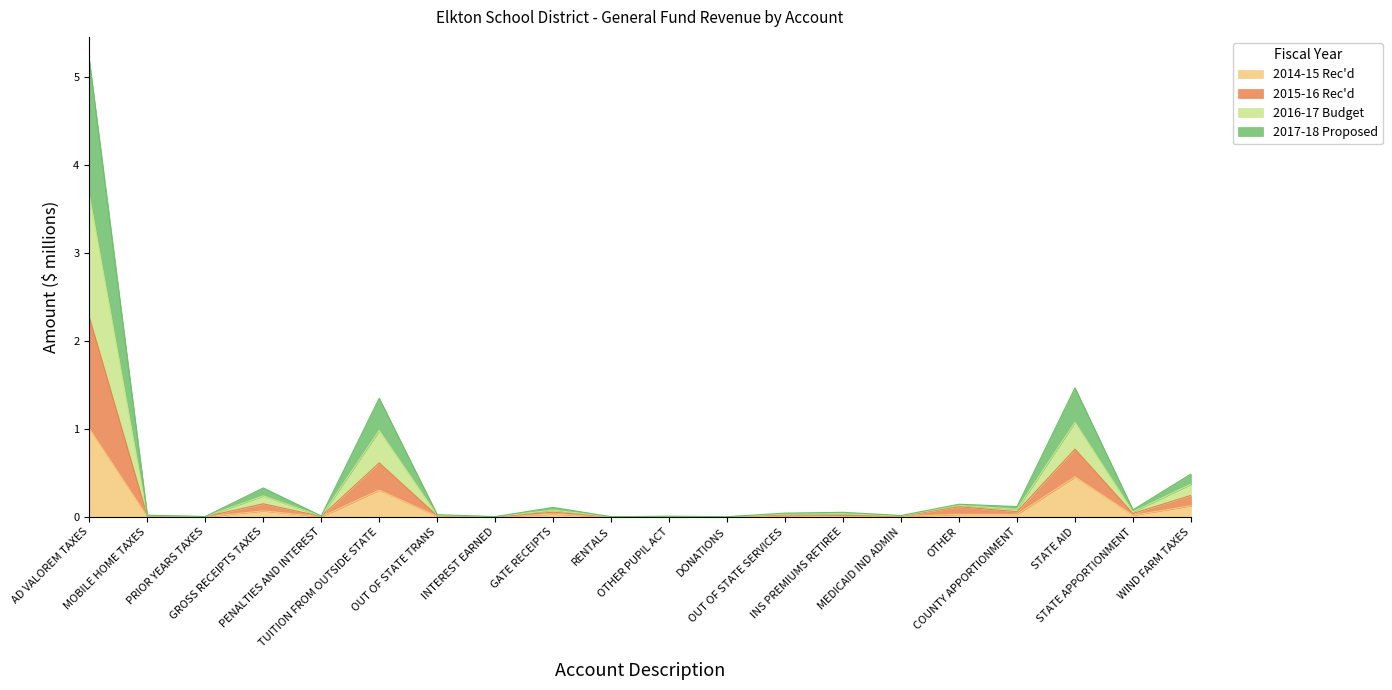

How many categories are shown in the chart?

20